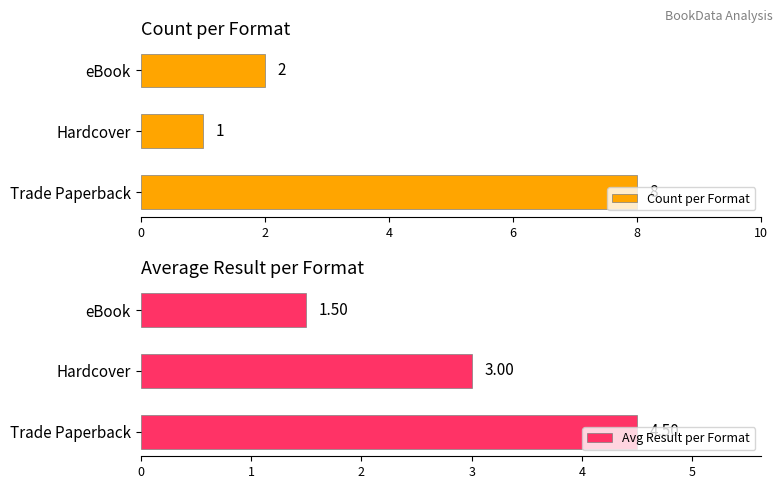

At which label is Count per Format closest to 4?

eBook